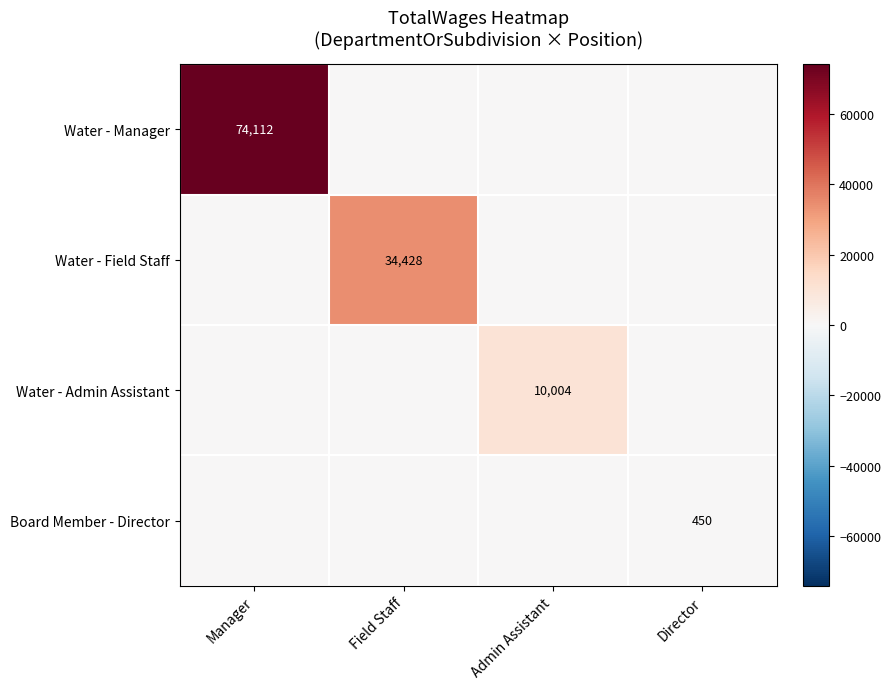

Is it true that Water - Manager equals 74112 at Manager?

True